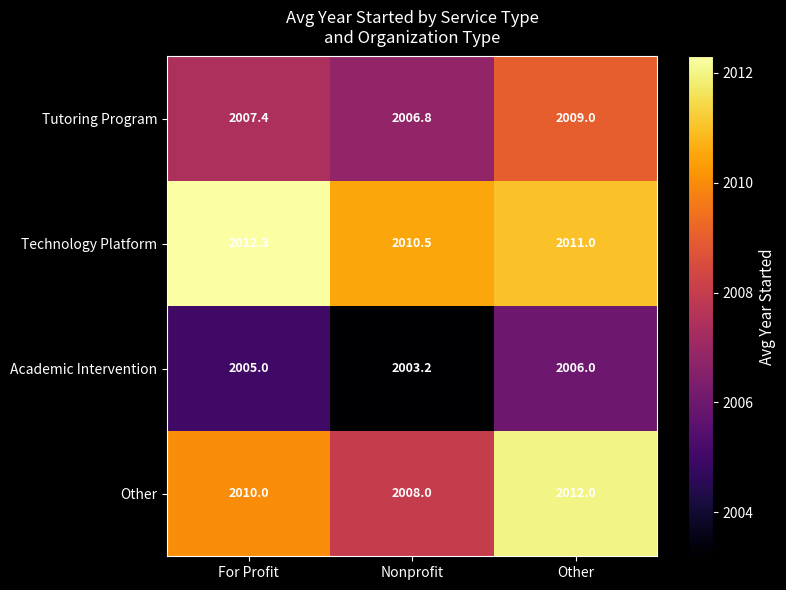

At which category is the sum across all series the highest?

Other